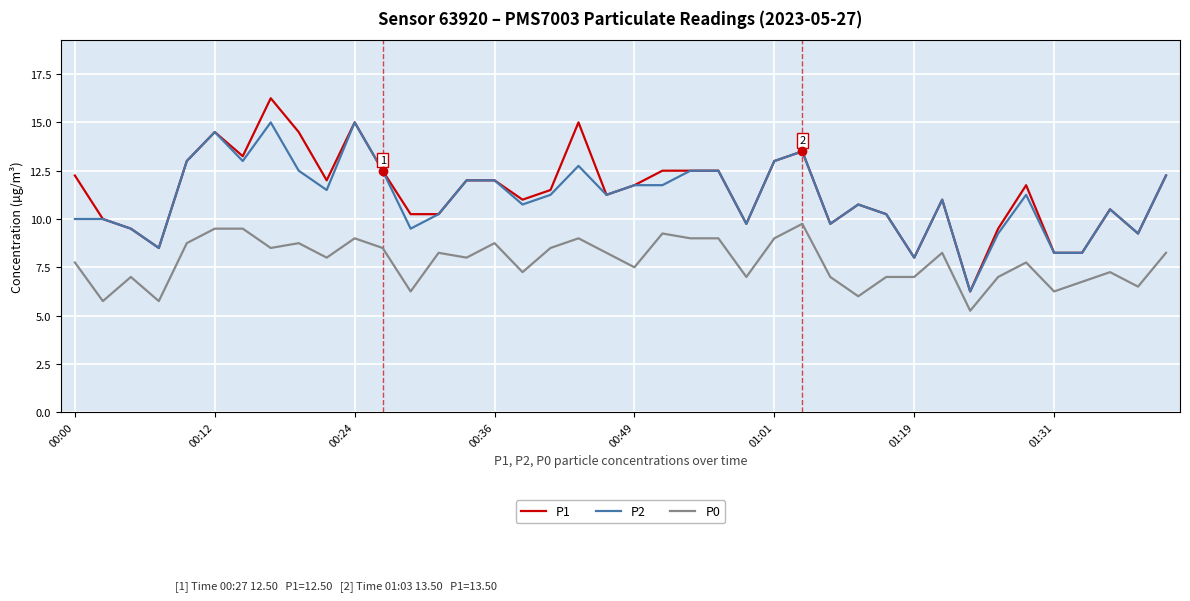

What is the highest value of the P0 series?

9.8